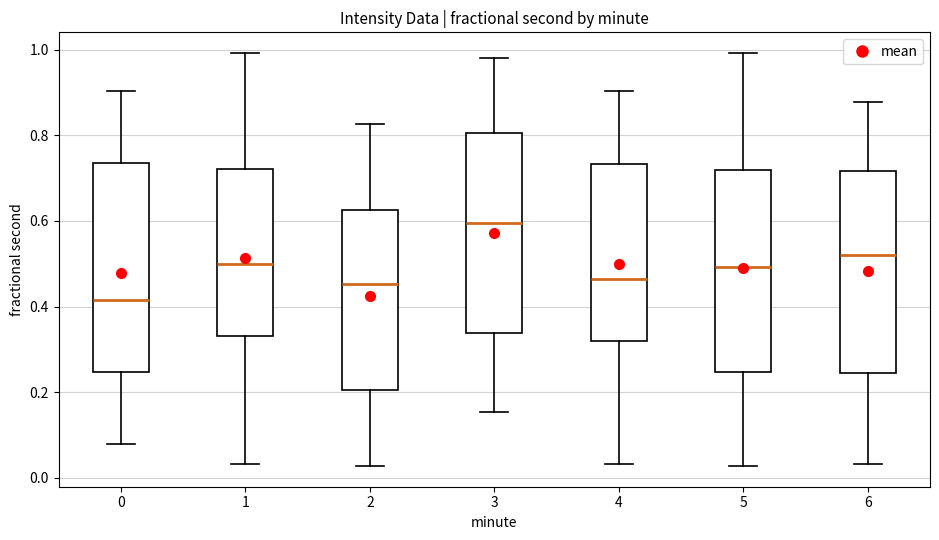

Reading left to right, read every box against the y-axis: the position of its median line, the range the box covers, and the ends of its whiskers. The values are not printed on the chart, so give them approximately, as read against the axis.

0: median 0.42, box 0.24 to 0.74, whiskers 0.08 to 0.90
1: median 0.50, box 0.34 to 0.72, whiskers 0.04 to 1.00
2: median 0.46, box 0.20 to 0.62, whiskers 0.02 to 0.82
3: median 0.60, box 0.34 to 0.80, whiskers 0.16 to 0.98
4: median 0.46, box 0.32 to 0.74, whiskers 0.04 to 0.90
5: median 0.50, box 0.24 to 0.72, whiskers 0.02 to 1.00
6: median 0.52, box 0.24 to 0.72, whiskers 0.04 to 0.88